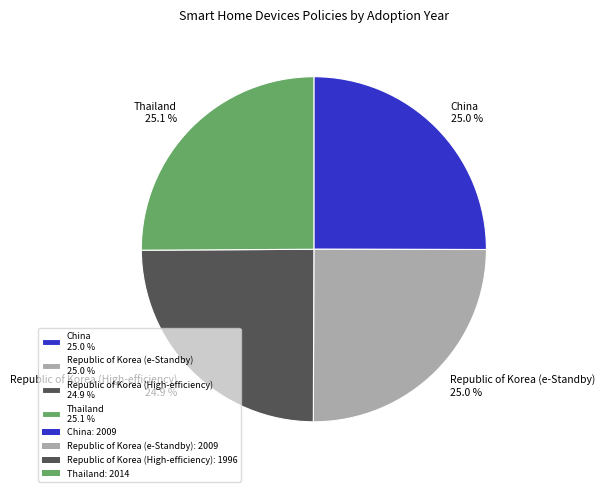

To the nearest percent, what percentage of the pie is Republic of Korea (High-efficiency)?

25%